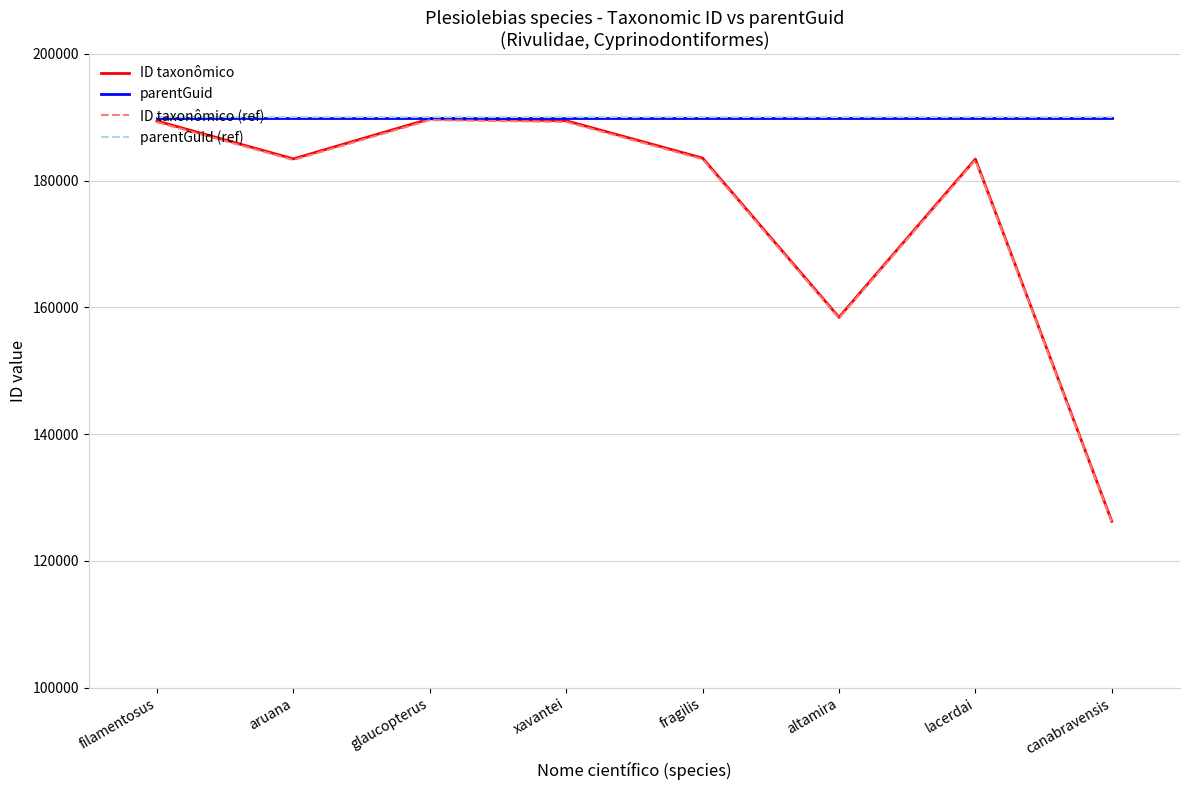

What is the highest value of the ID taxonômico series?

189747.0